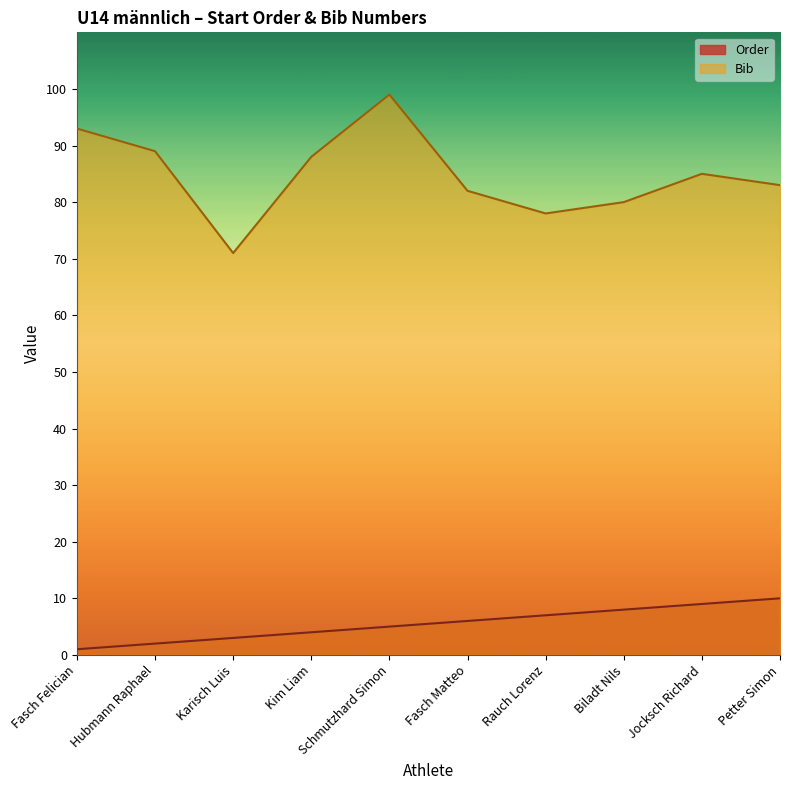

Which category has the highest value in the Order series?

Petter Simon